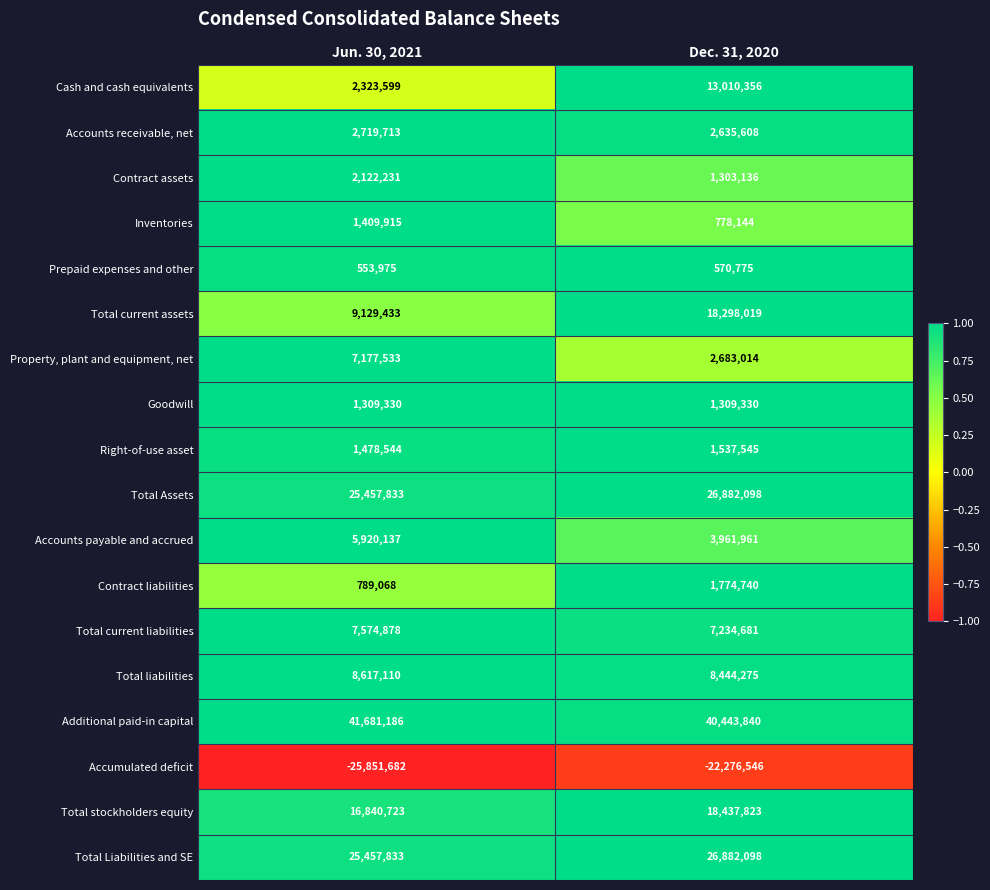

What is the maximum value for Contract liabilities?

1774740